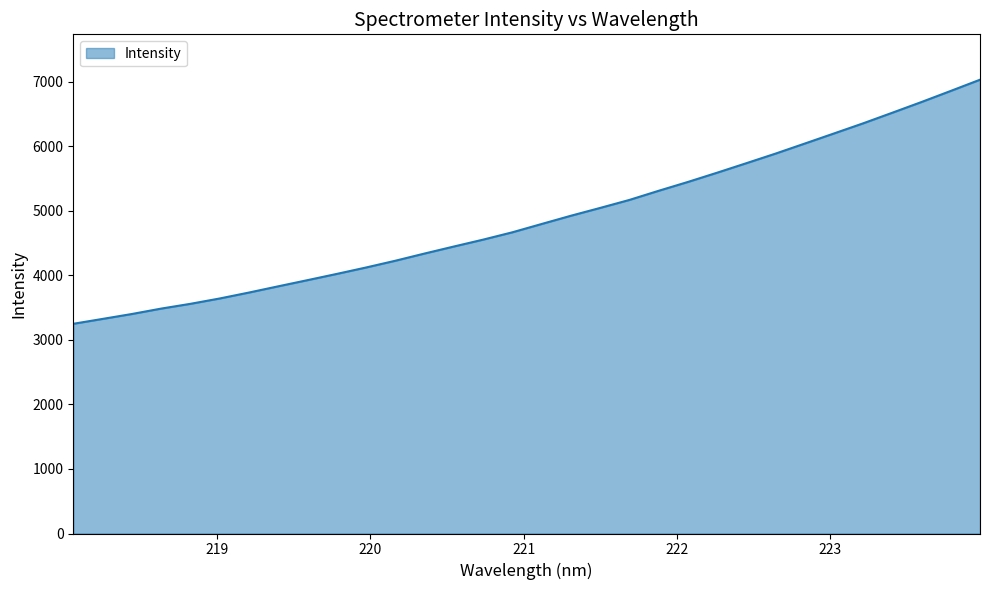

What is the greatest value displayed?

7034.4